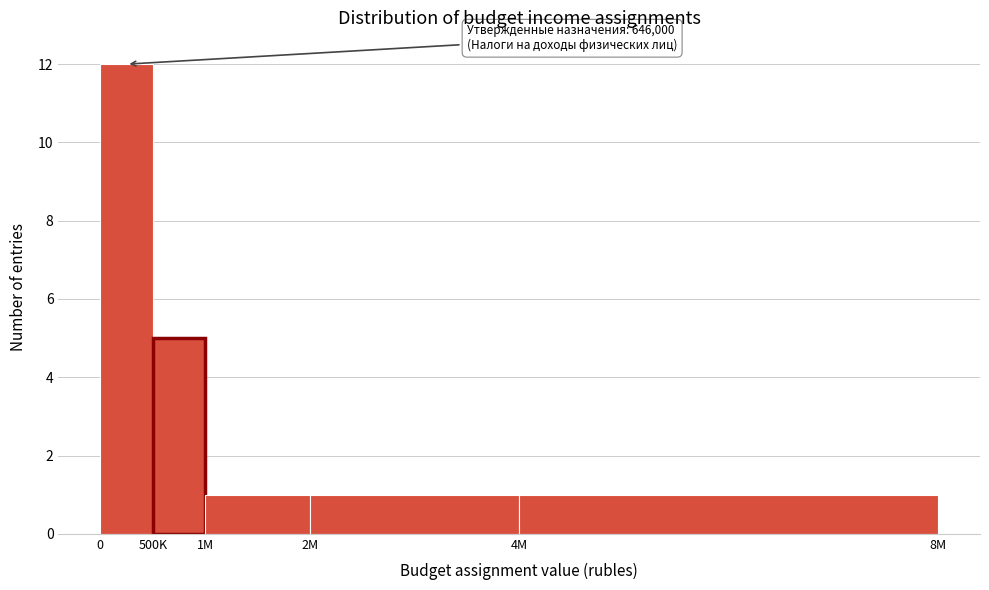

Reading left to right, transcribe all the data shown in this chart.

12	5	1	1	1